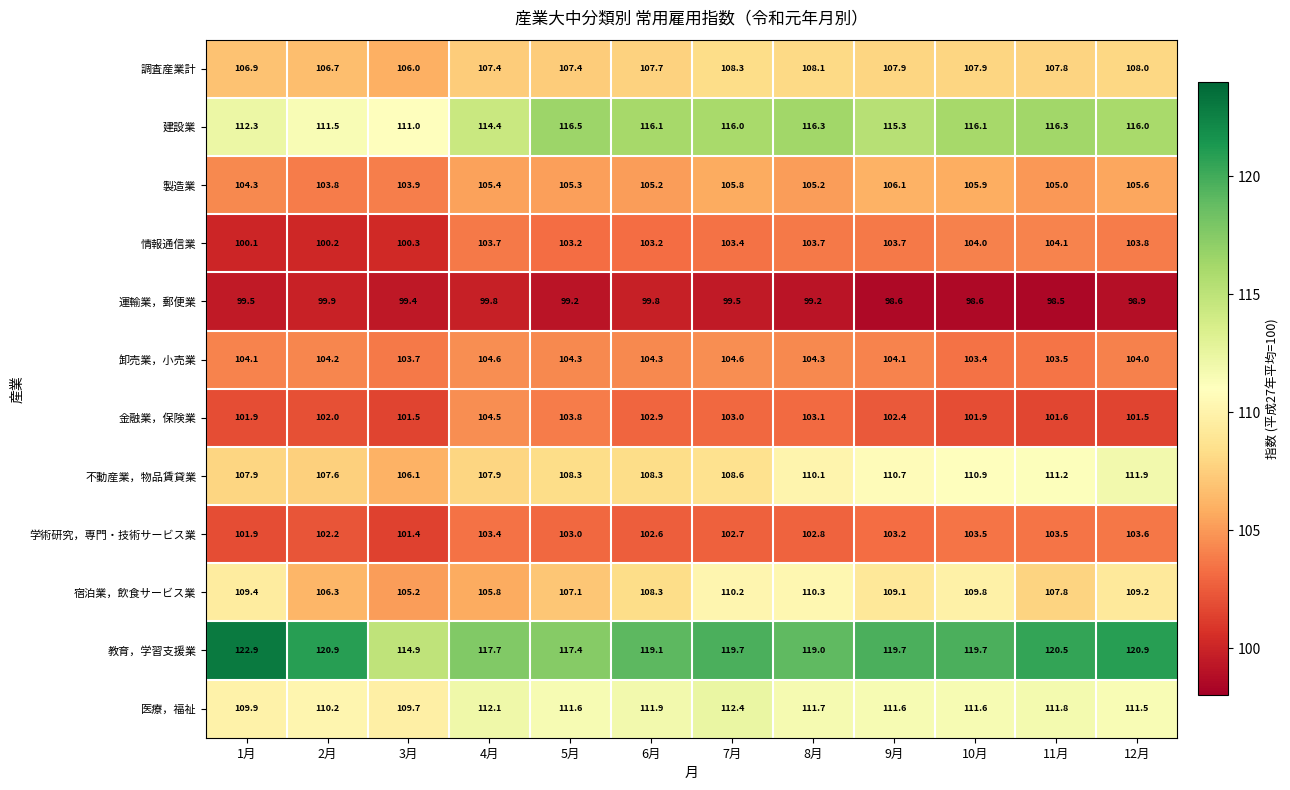

Rank the series at 3月 from highest to lowest value.

教育，学習支援業, 建設業, 医療，福祉, 不動産業，物品賃貸業, 調査産業計, 宿泊業，飲食サービス業, 製造業, 卸売業，小売業, 金融業，保険業, 学術研究，専門・技術サービス業, 情報通信業, 運輸業，郵便業